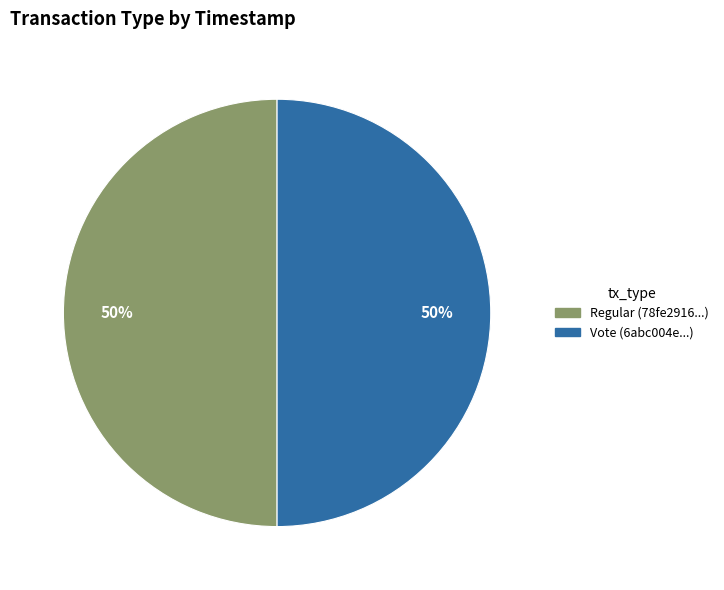

Approximately how many times larger is the value at Regular compared to Vote?

1.0